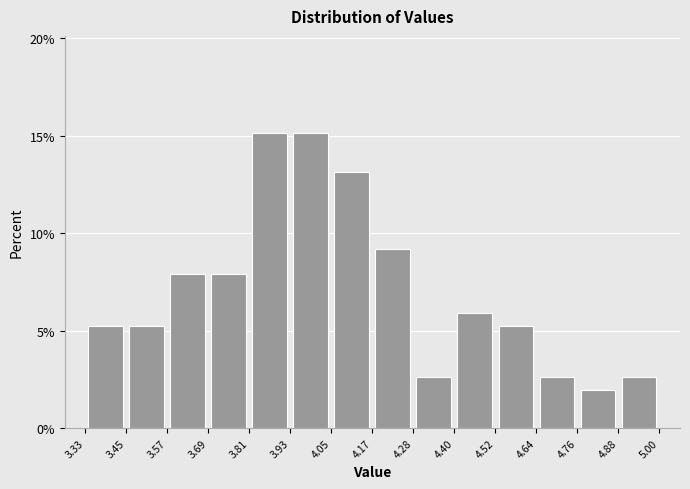

How tall is the bar that spans 4.52 to 4.64 on the x-axis? The values are not printed on the chart, so give them approximately, as read against the axis.

5.5